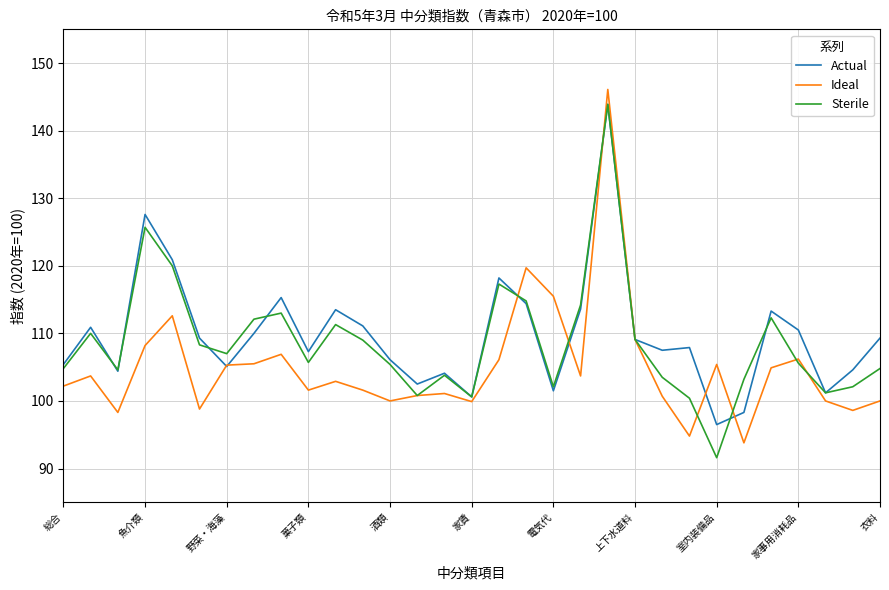

What is the greatest value displayed?

146.1